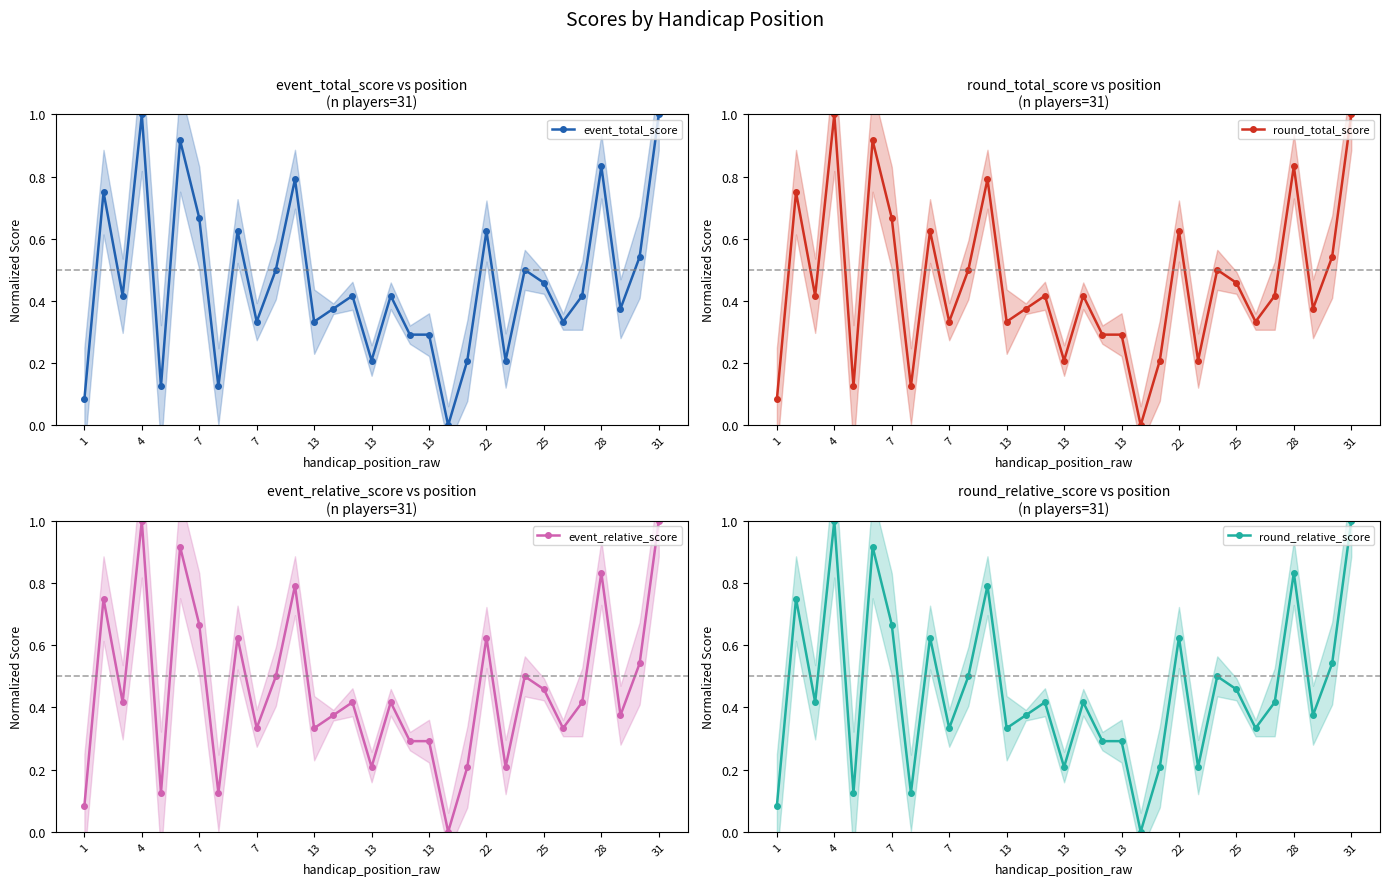

How many data points does each series have?

31